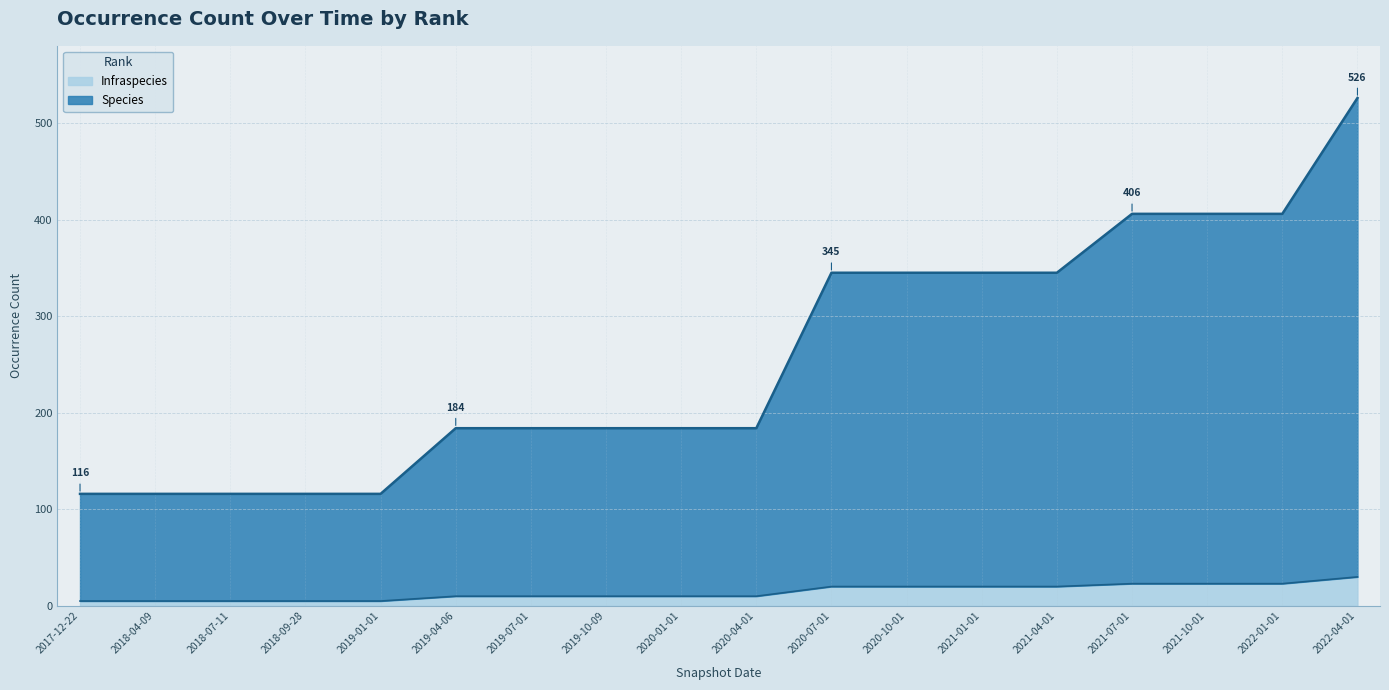

At 2020-04-01, list the series in order from smallest to largest.

Infraspecies, Species